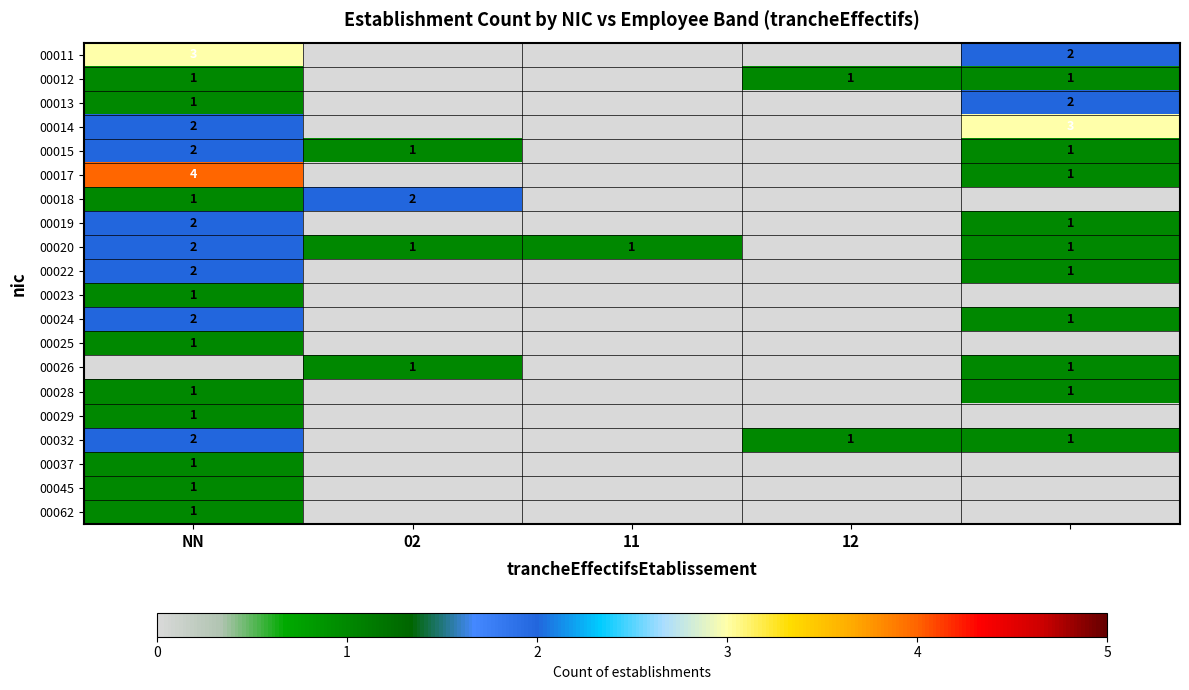

At which category is the sum across all series the highest?

NN